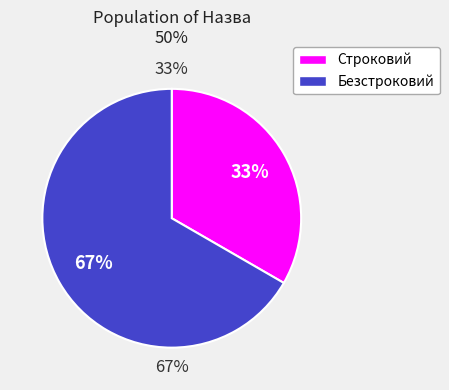

To the nearest percent, what portion does Безстроковий represent?

67%